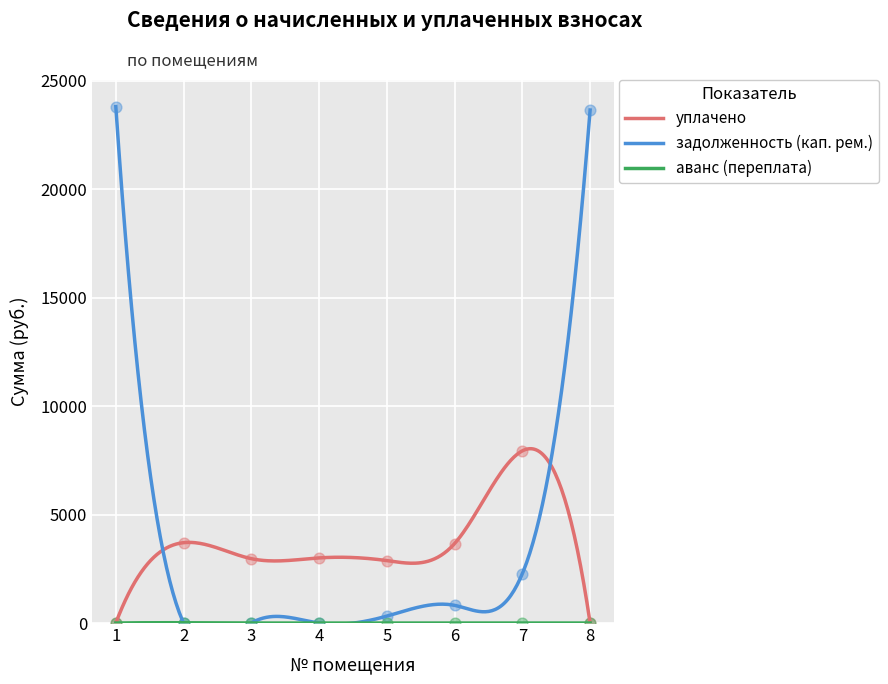

Which series has the largest total across all categories?

задолженность (кап. рем.)